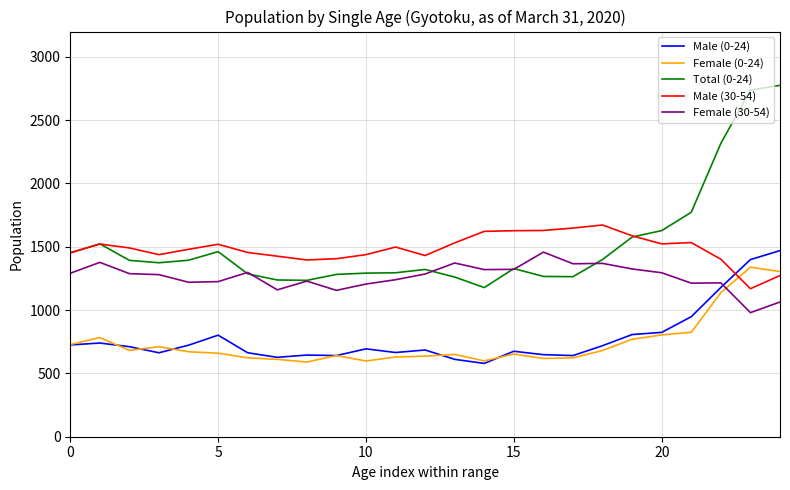

True or false: Male (0-24) and Total (0-24) intersect in this chart.

False